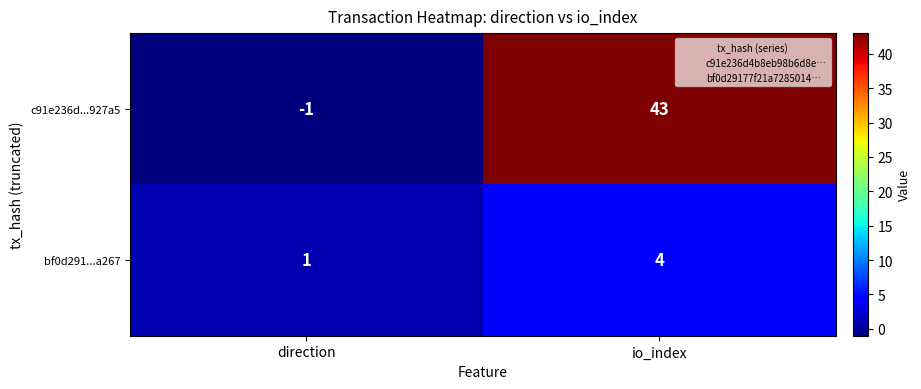

What is the spread (max minus min) of values at direction?

2